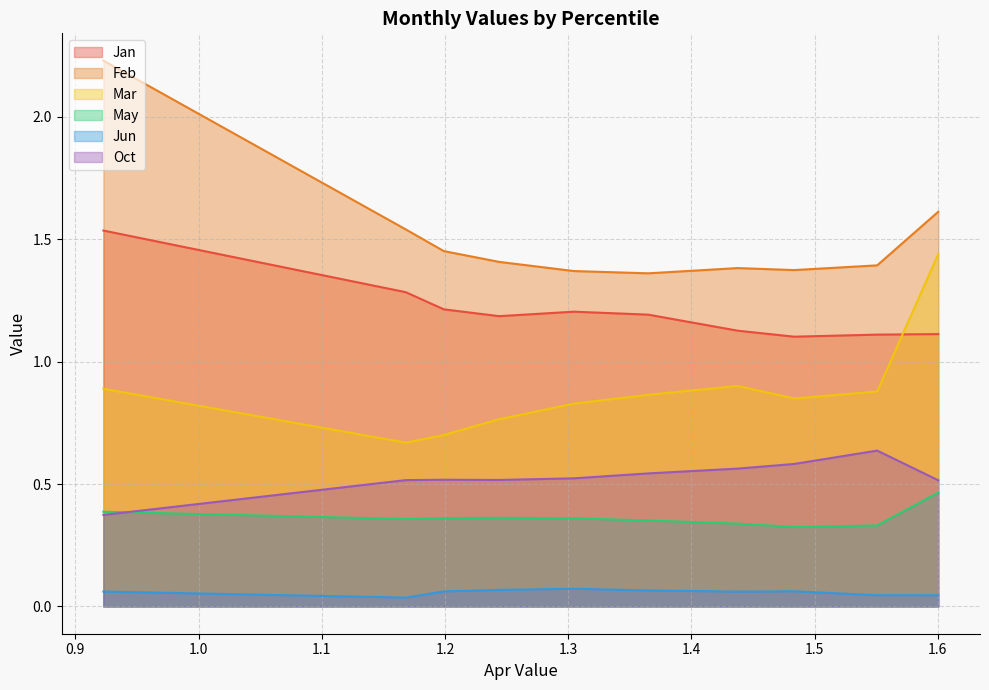

Reading left to right, transcribe all the data shown in this chart.

Jan: pct05=1.5	pct15=1.3	pct25=1.2	pct35=1.2	pct45=1.2	pct55=1.2	pct65=1.1	pct75=1.1	pct85=1.1	pct95=1.1
Feb: pct05=2.2	pct15=1.5	pct25=1.5	pct35=1.4	pct45=1.4	pct55=1.4	pct65=1.4	pct75=1.4	pct85=1.4	pct95=1.6
Mar: pct05=0.9	pct15=0.7	pct25=0.7	pct35=0.8	pct45=0.8	pct55=0.9	pct65=0.9	pct75=0.8	pct85=0.9	pct95=1.4
May: pct05=0.4	pct15=0.4	pct25=0.4	pct35=0.4	pct45=0.4	pct55=0.4	pct65=0.3	pct75=0.3	pct85=0.3	pct95=0.5
Jun: pct05=0.1	pct15=0.0	pct25=0.1	pct35=0.1	pct45=0.1	pct55=0.1	pct65=0.1	pct75=0.1	pct85=0.0	pct95=0.0
Oct: pct05=0.4	pct15=0.5	pct25=0.5	pct35=0.5	pct45=0.5	pct55=0.5	pct65=0.6	pct75=0.6	pct85=0.6	pct95=0.5